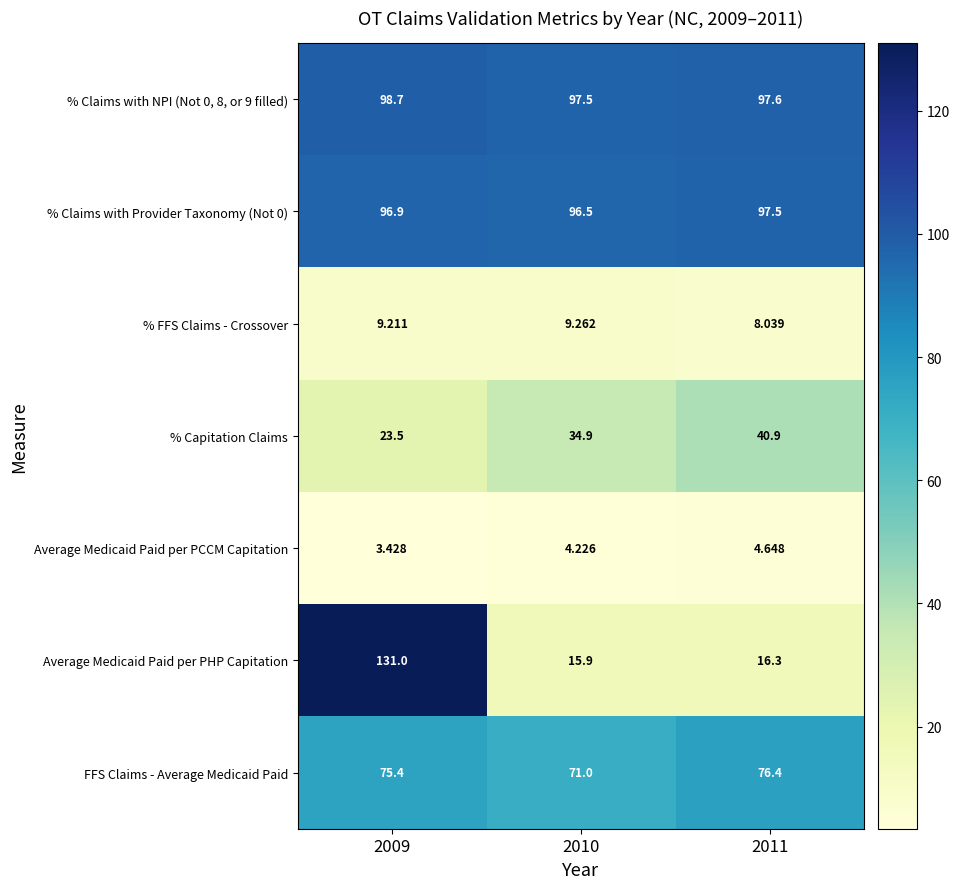

List the series in order of their peak value, lowest first.

Average Medicaid Paid per PCCM Capitation, % FFS Claims - Crossover, % Capitation Claims, FFS Claims - Average Medicaid Paid, % Claims with Provider Taxonomy (Not 0), % Claims with NPI (Not 0, 8, or 9 filled), Average Medicaid Paid per PHP Capitation